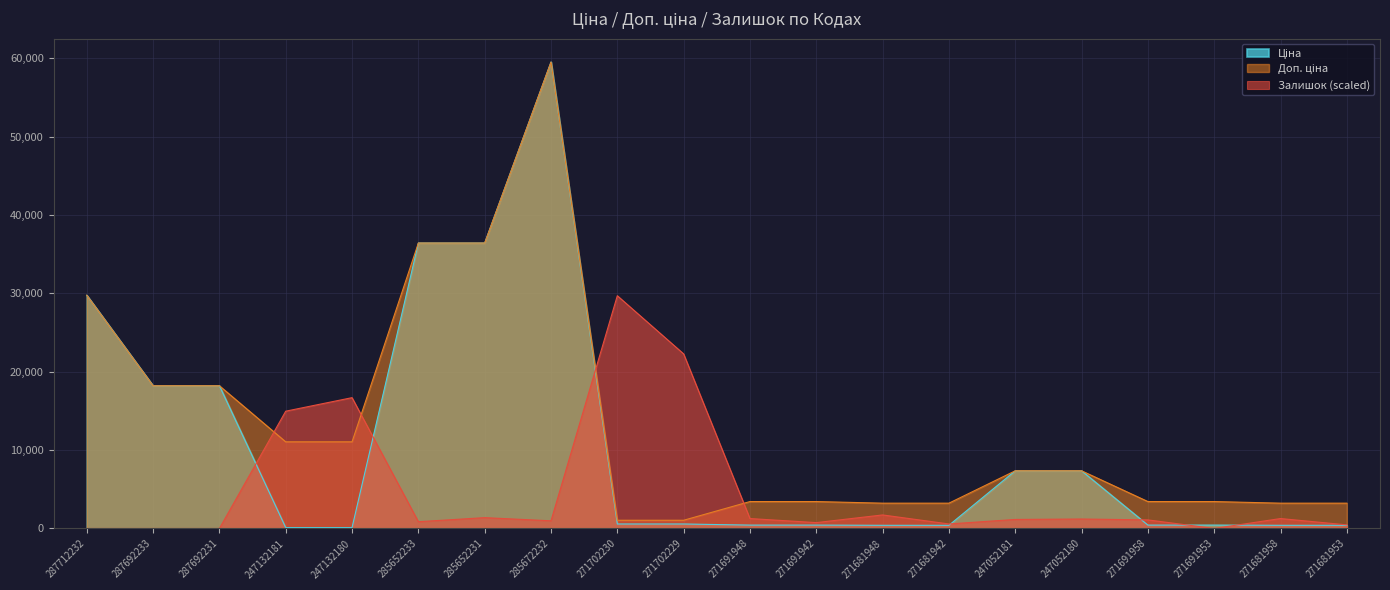

What is the value of the Залишок point at the 7th from the left?

1381.6